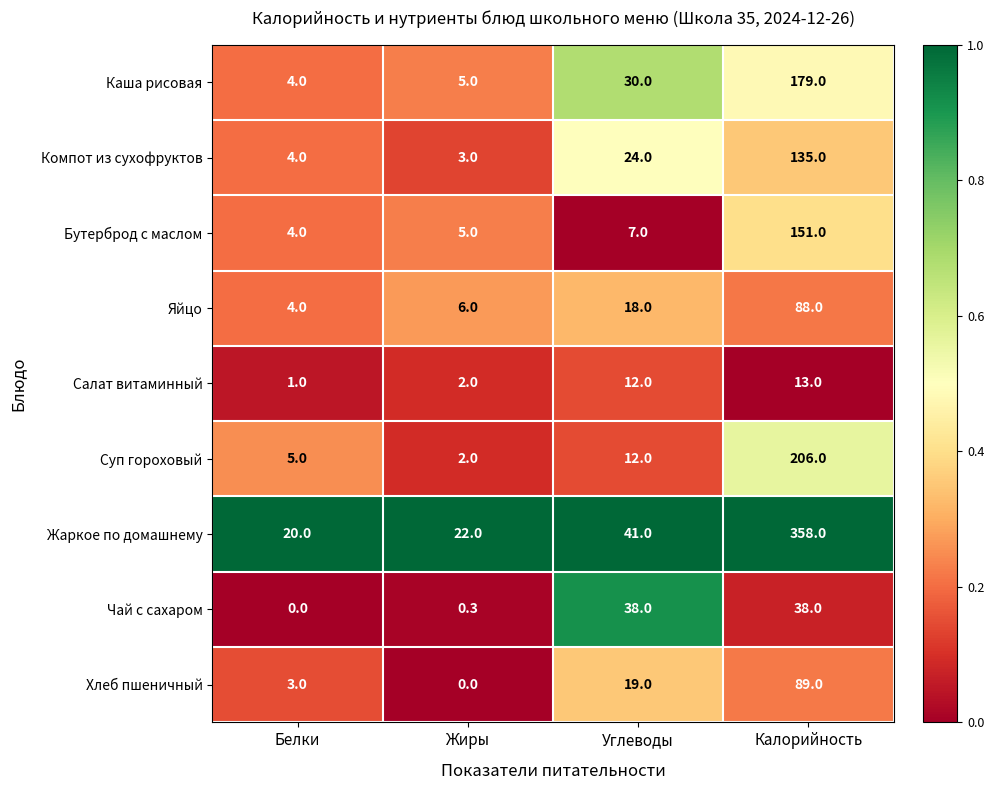

The value of Суп гороховый at Углеводы is 12.0. True or false?

True